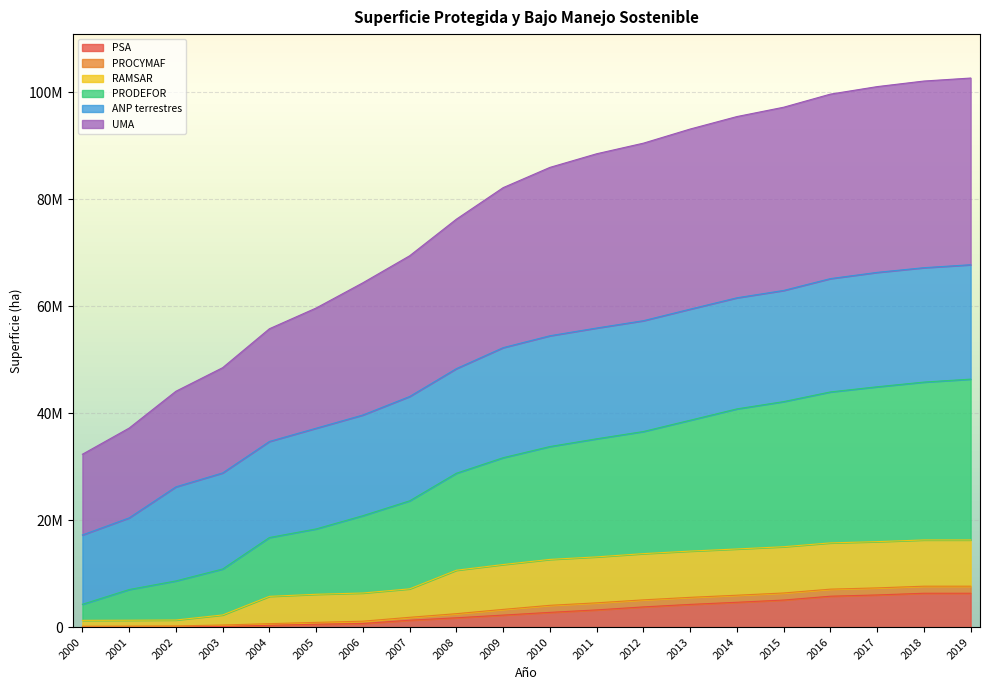

What is the difference between the highest and lowest values at 2001?

37205149.0